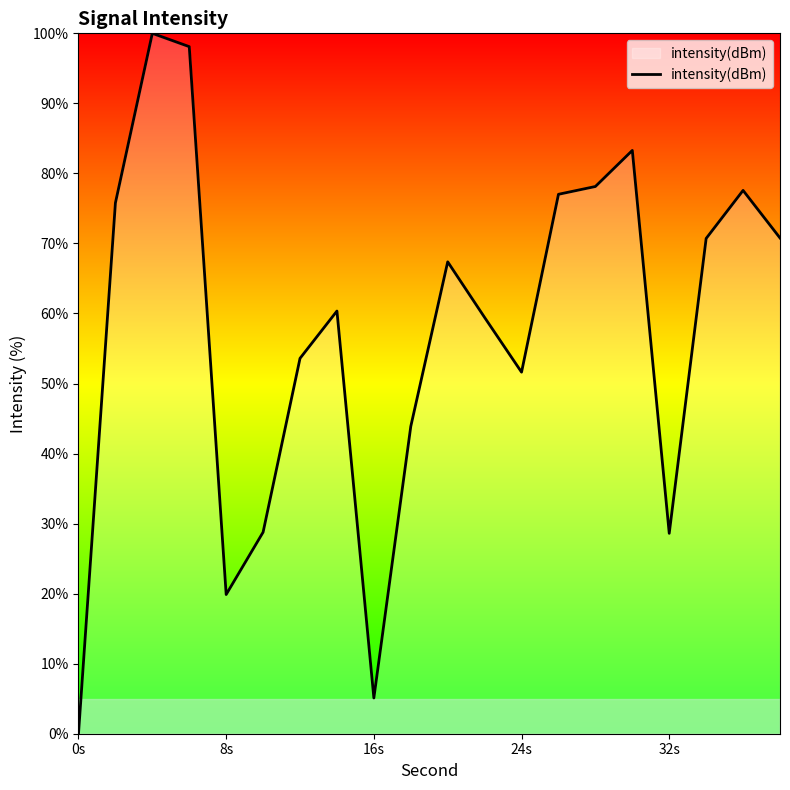

Count the number of data series in this chart.

1